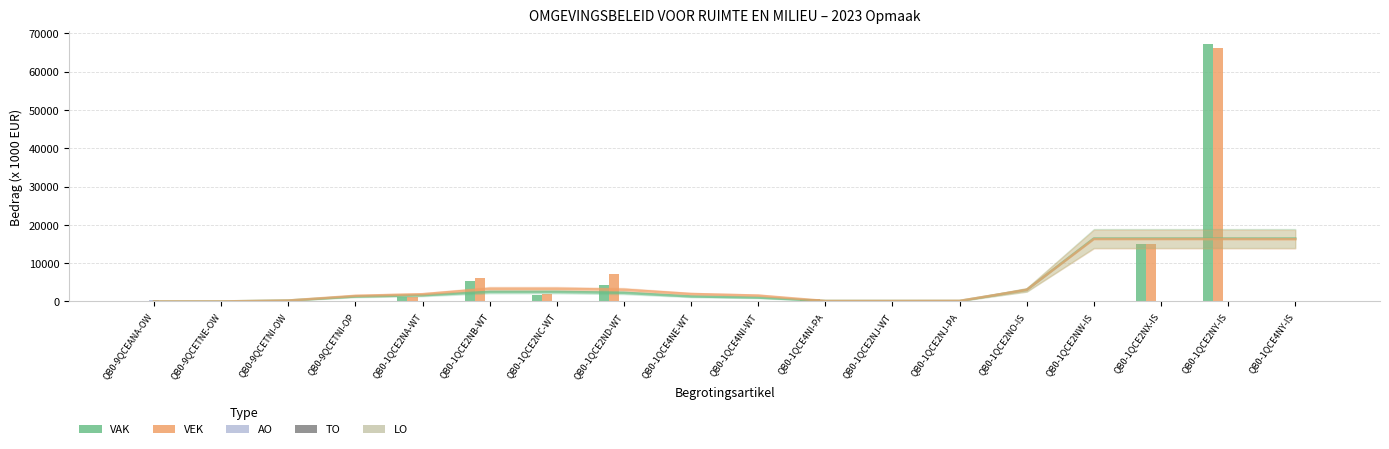

Rank the series at QB0-1QCE2ND-WT from highest to lowest value.

VEK, VAK, AO, TO, LO